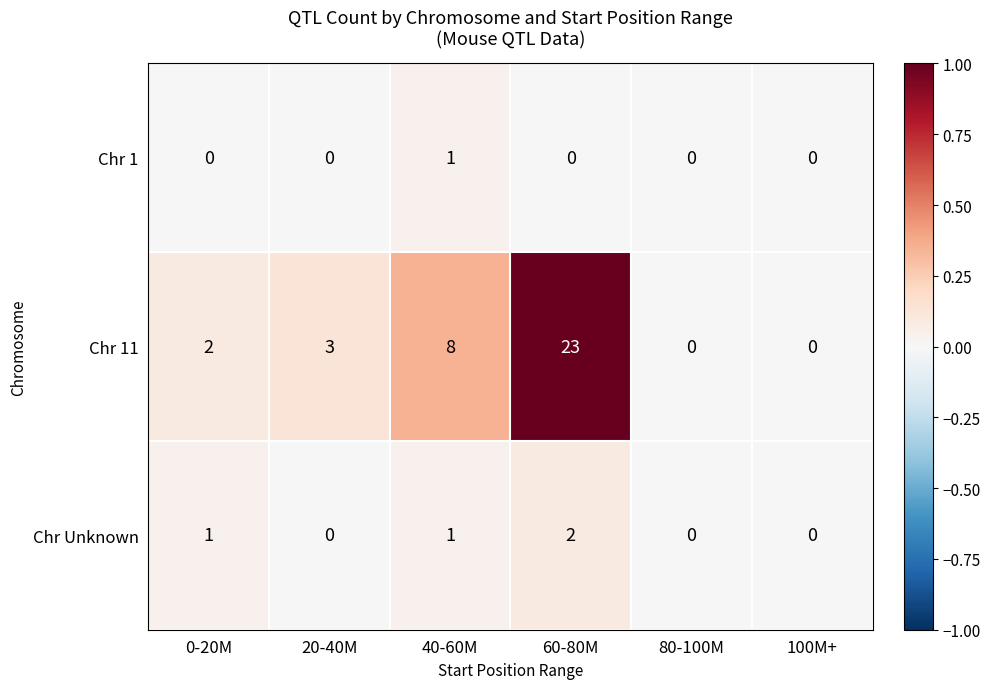

What is the total value across all series at 20-40M?

3